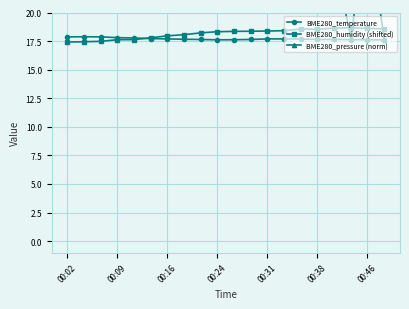

Does the chart have visible grid lines?

Yes